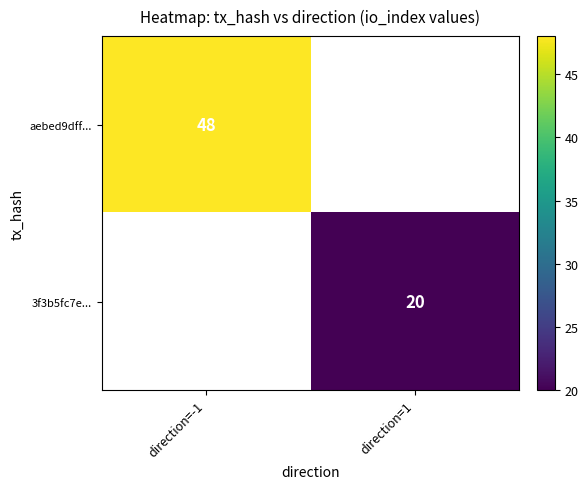

Is the value of aebed9dff... at direction=-1 greater than the value of 3f3b5fc7e... at direction=-1?

No